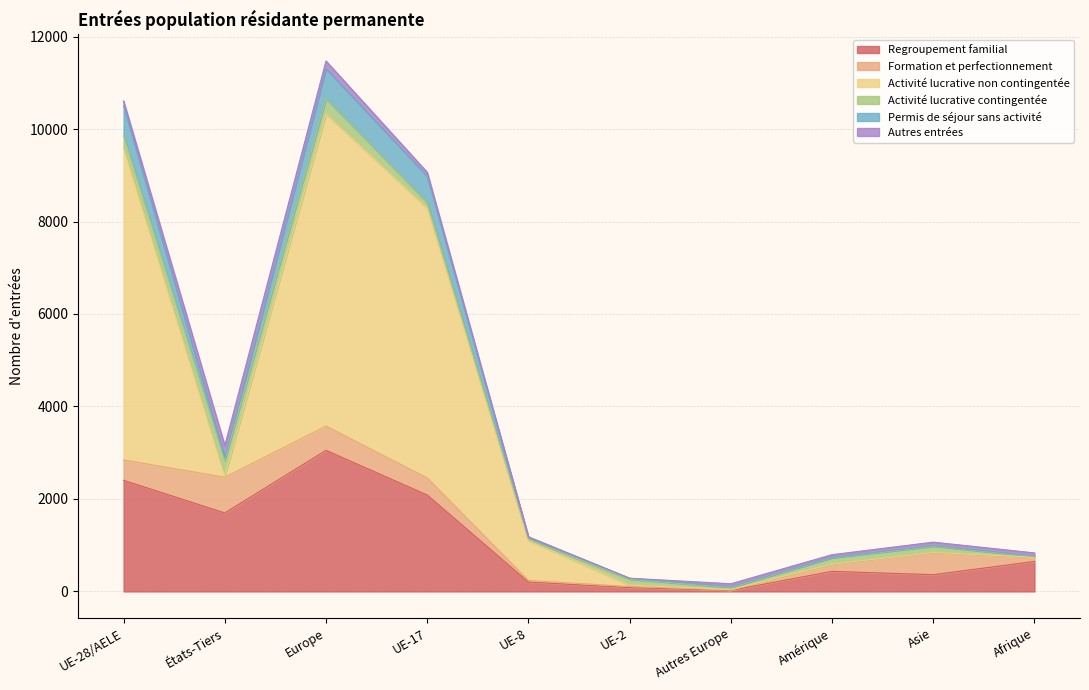

Where does the Regroupement familial series first go above 648?

UE-28/AELE